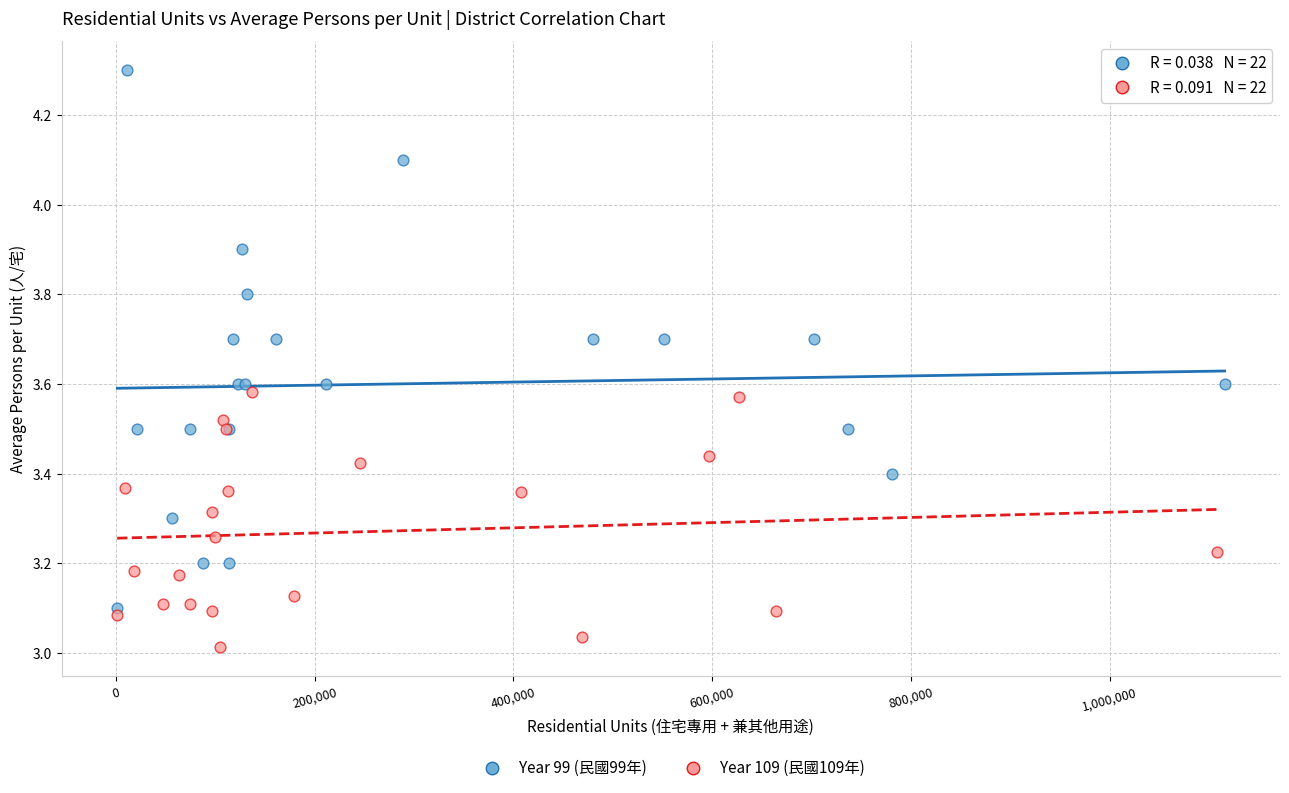

Which series has the largest Y range (max minus min)?

Year 99 (民國99年)